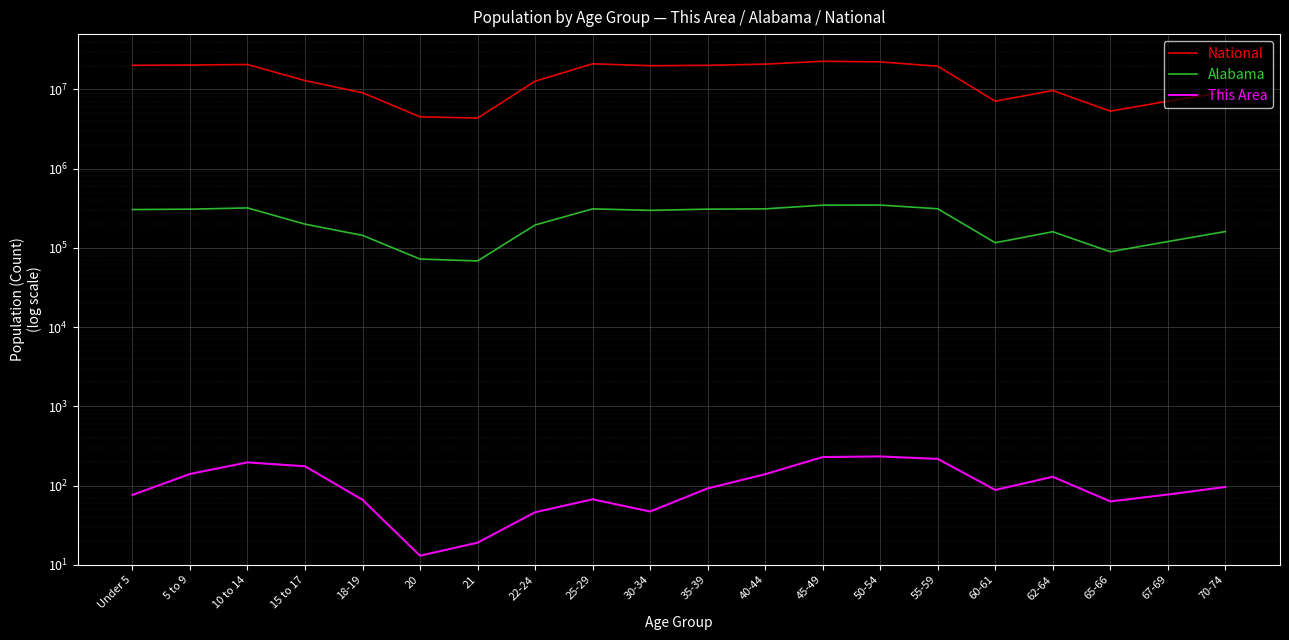

What are all the series names shown in the legend?

National, Alabama, This Area